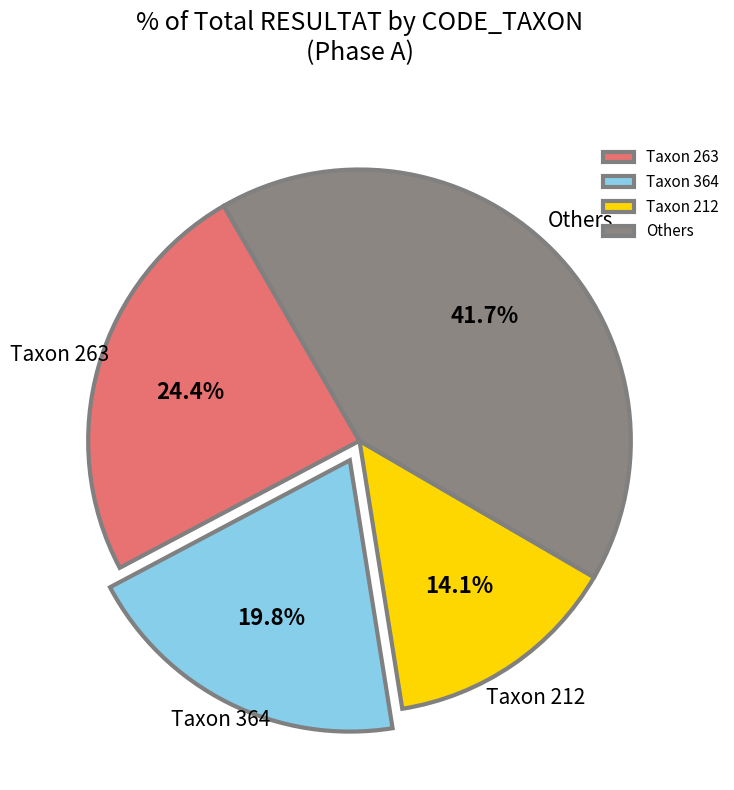

Which has a higher value, Taxon 263 or Others?

Others